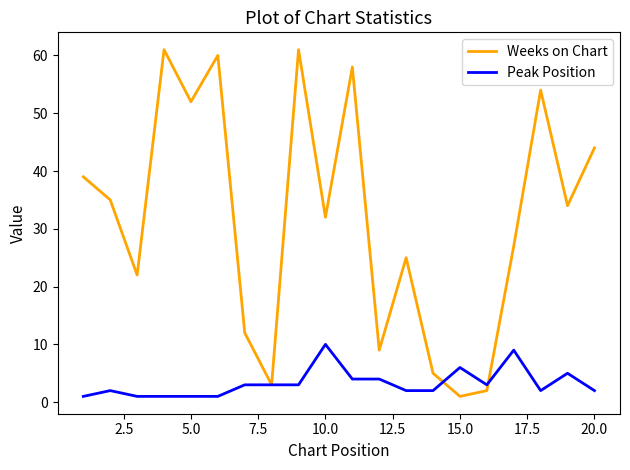

Which series has the largest range (max minus min)?

Weeks on Chart